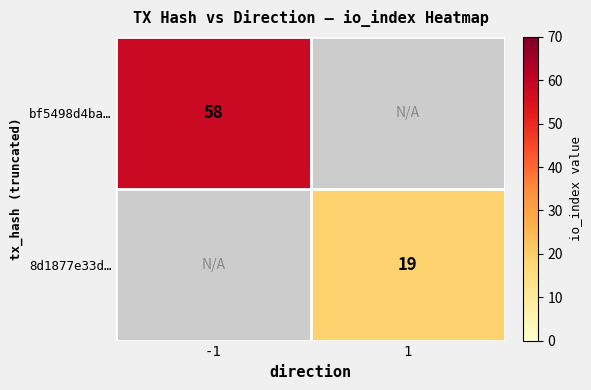

The 8d1877e33d… series shows 26 at 1. True or false?

False